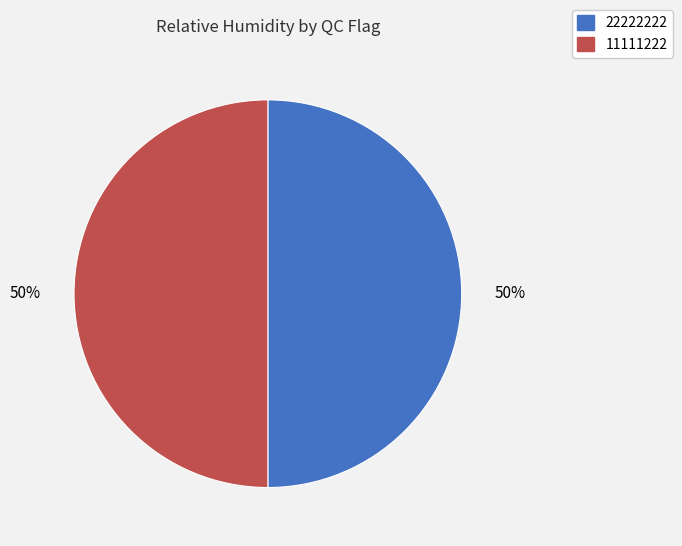

To the nearest percent, what is the average slice percentage?

50%